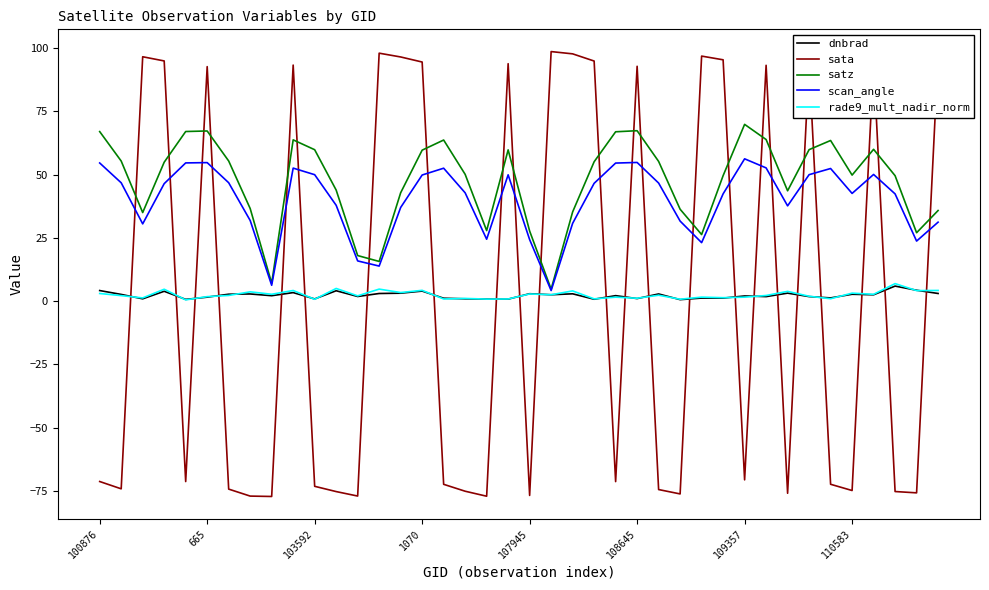

How many times do dnbrad and sata cross each other?

23